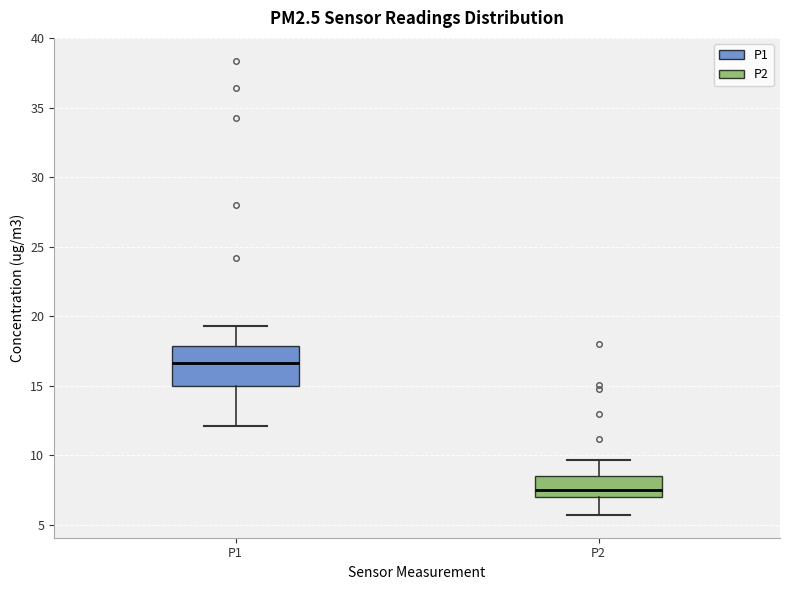

Where does the lower whisker of the box for P1 end on the y-axis? The values are not printed on the chart, so give them approximately, as read against the axis.

12.0